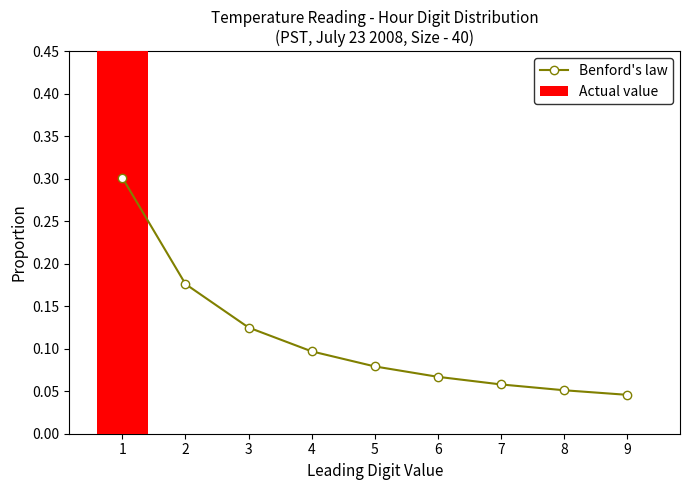

At which category is the sum across all series the highest?

1